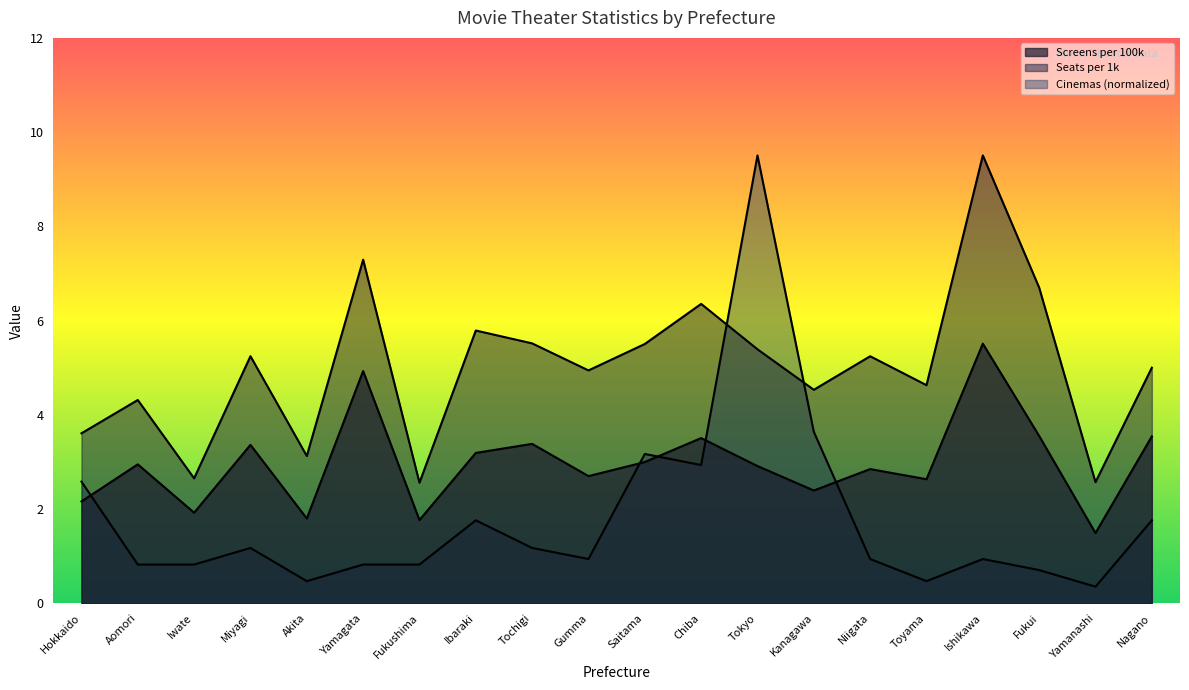

List the series in order of their overall mean, highest first.

Seats per 1k, Screens per 100k, Number of Cinemas